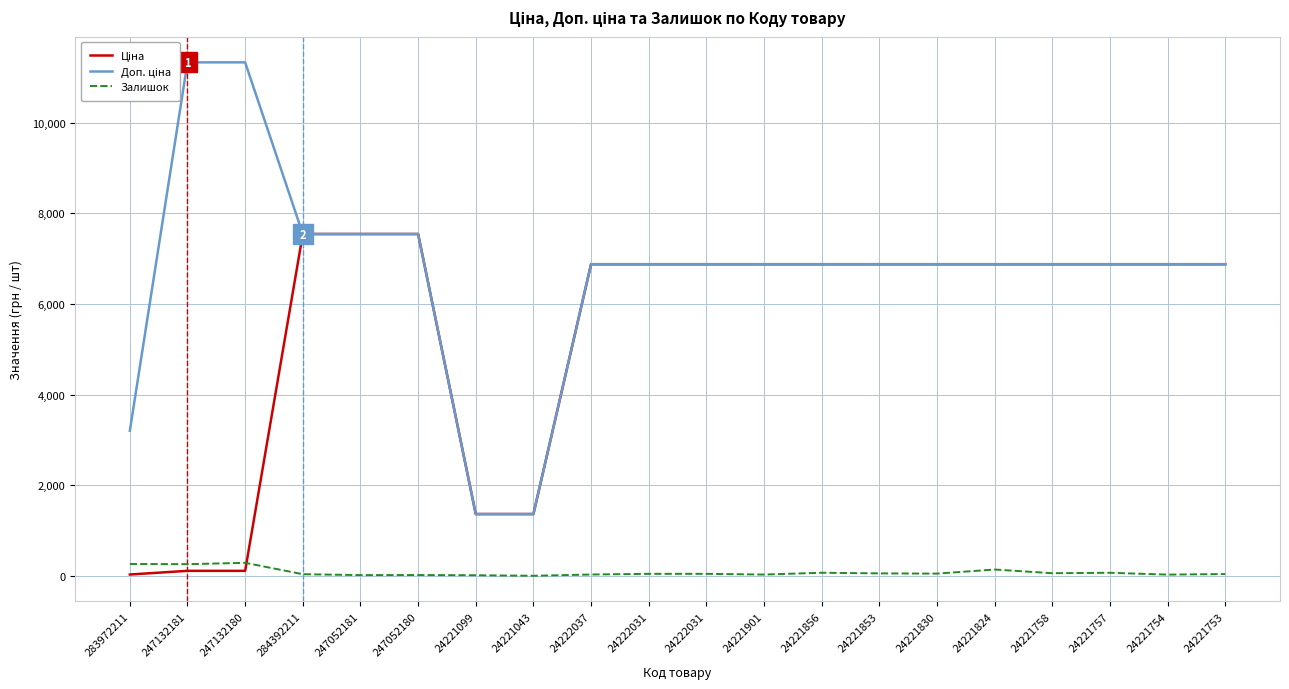

What are all the series names shown in the legend?

Ціна, Доп. ціна, Залишок